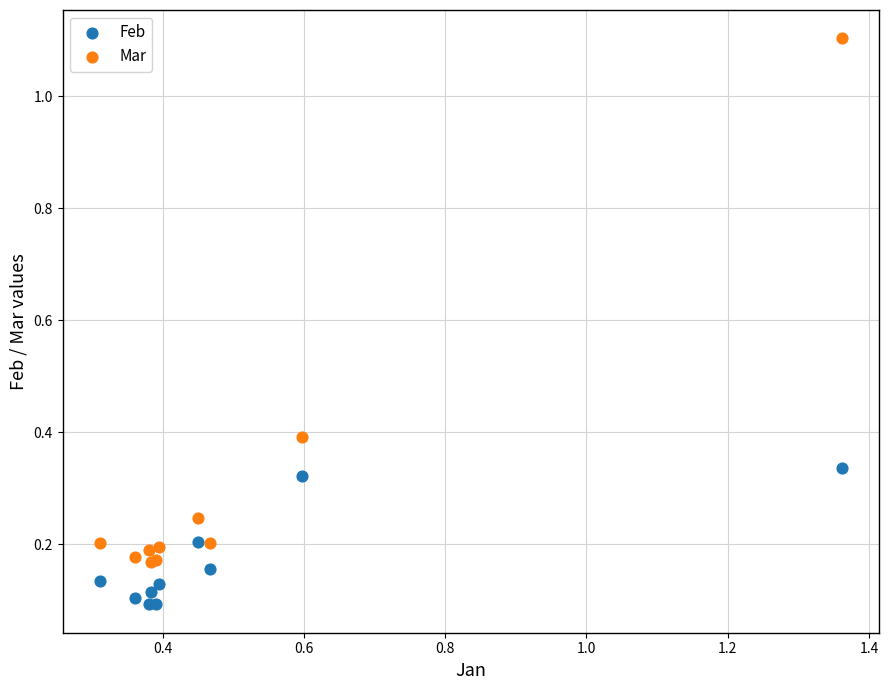

Which series contains the highest Y value?

Mar